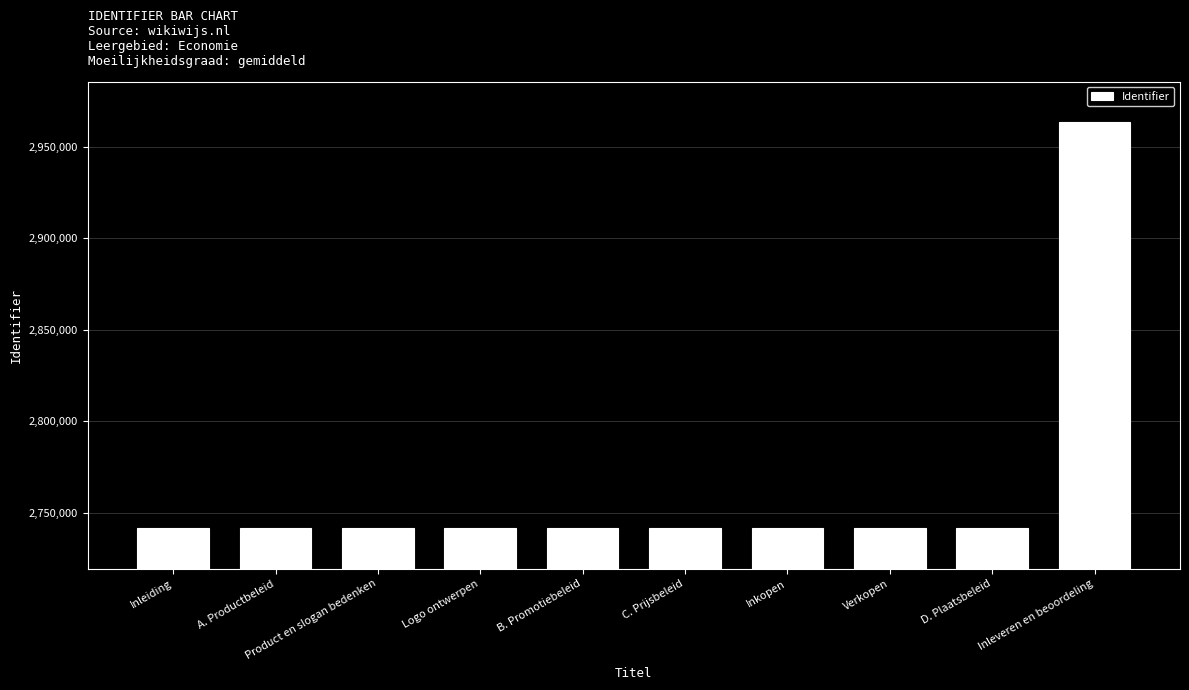

What is the minimum value shown in the chart?

2741658